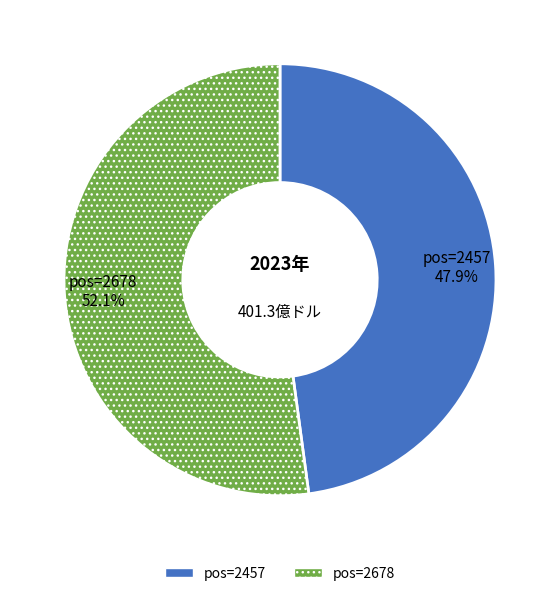

Count the number of slices in the pie.

2